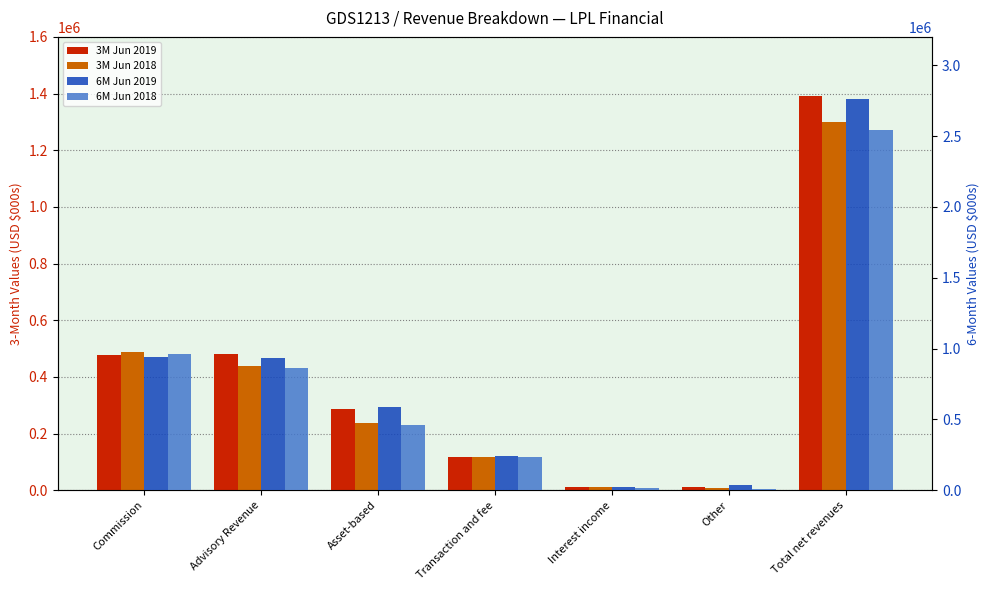

What is the average value of the 3M Jun 2019 series?

397073